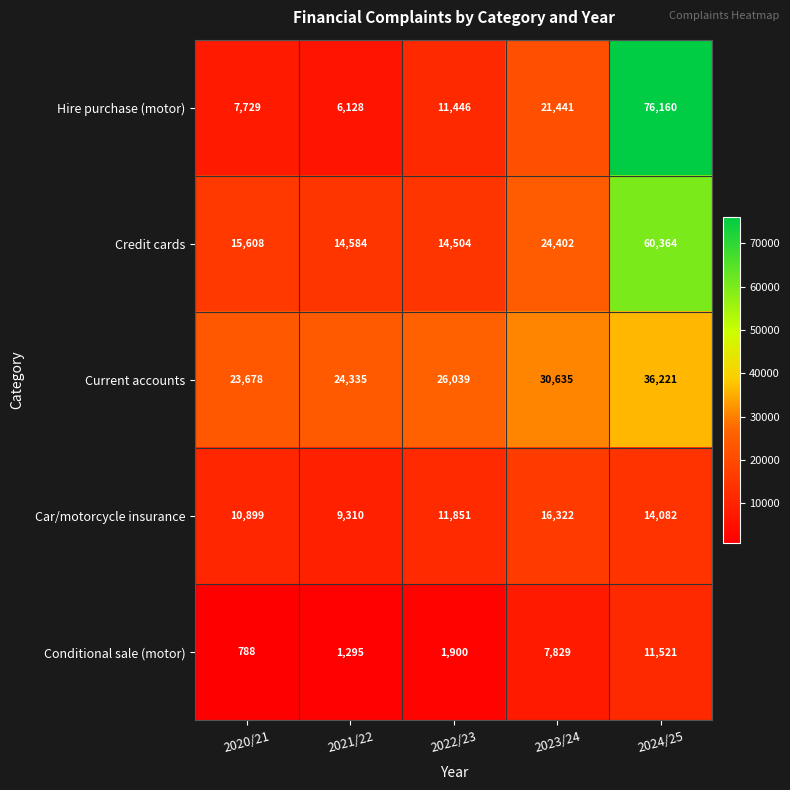

What is the difference between the maximum and minimum values in the Credit cards series?

45860